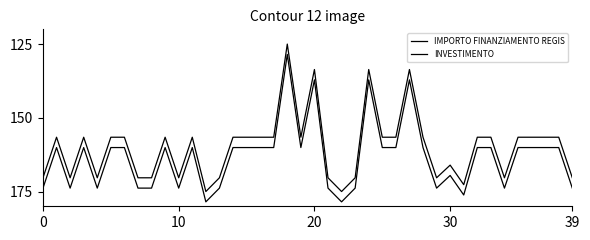

What is the maximum value shown in the chart?

178.5